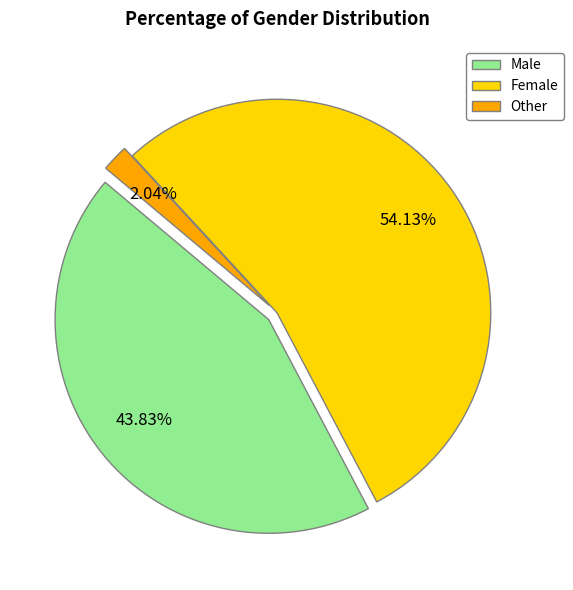

True or false: Female accounts for 60% of the total.

False